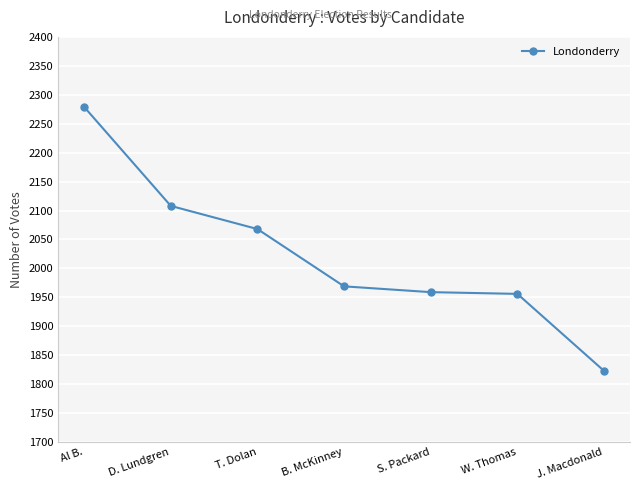

What is the change in value from Al B. to D. Lundgren?

-171